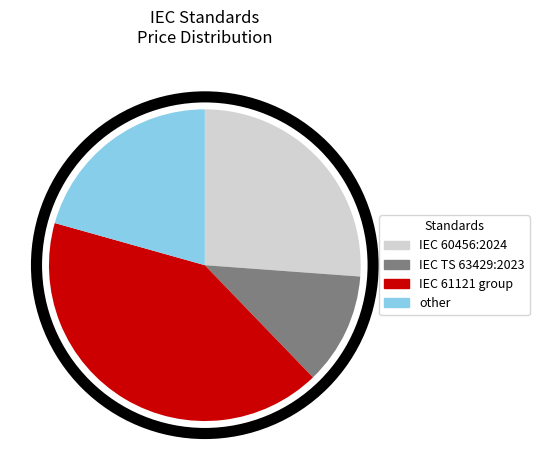

Rank the categories by value from highest to lowest.

IEC 61121 group, IEC 60456:2024, other, IEC TS 63429:2023